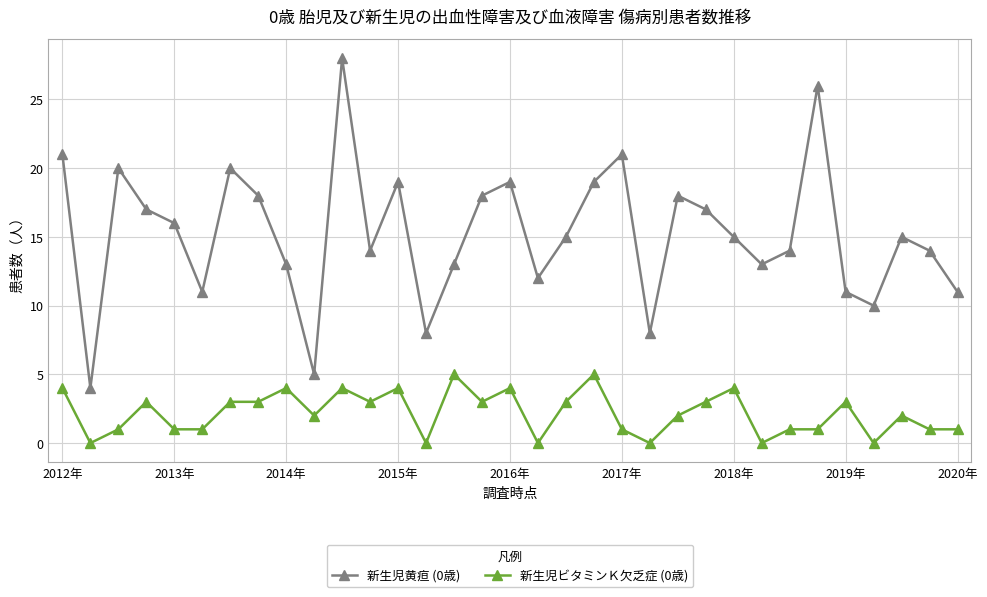

True or false: 新生児黄疸 (0歳) has more than 2 interior local peaks.

True